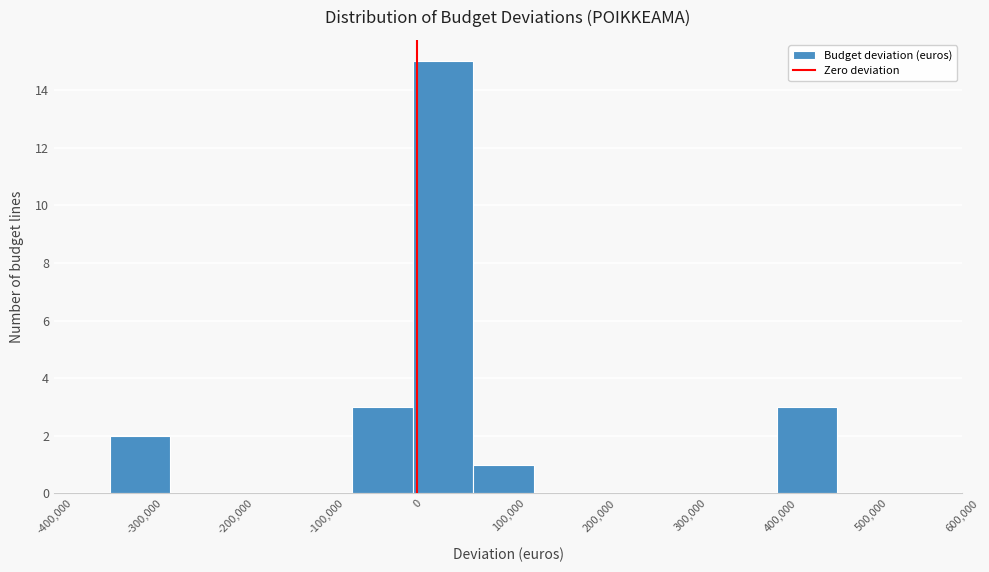

Which range on the x-axis has the tallest bar?

0 to 60000